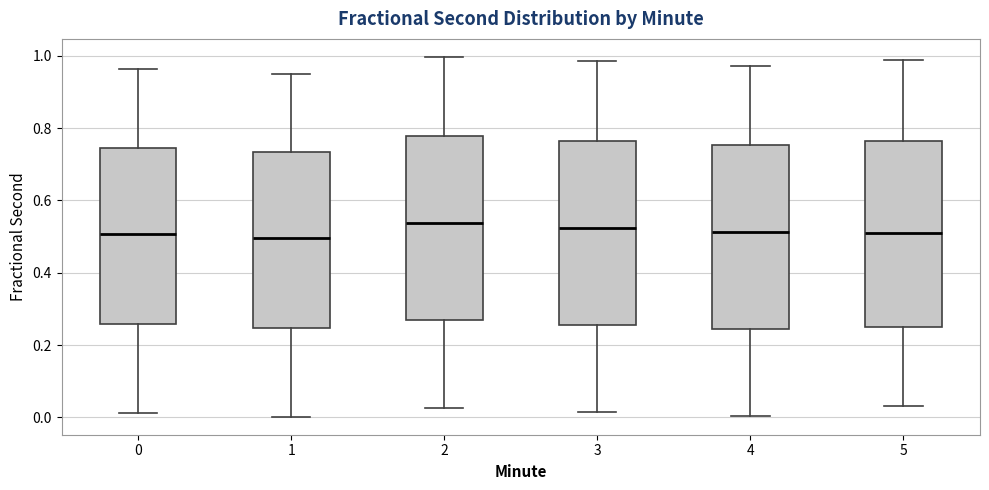

Where does the lower whisker of the box at x = 4 end on the y-axis? The values are not printed on the chart, so give them approximately, as read against the axis.

0.00